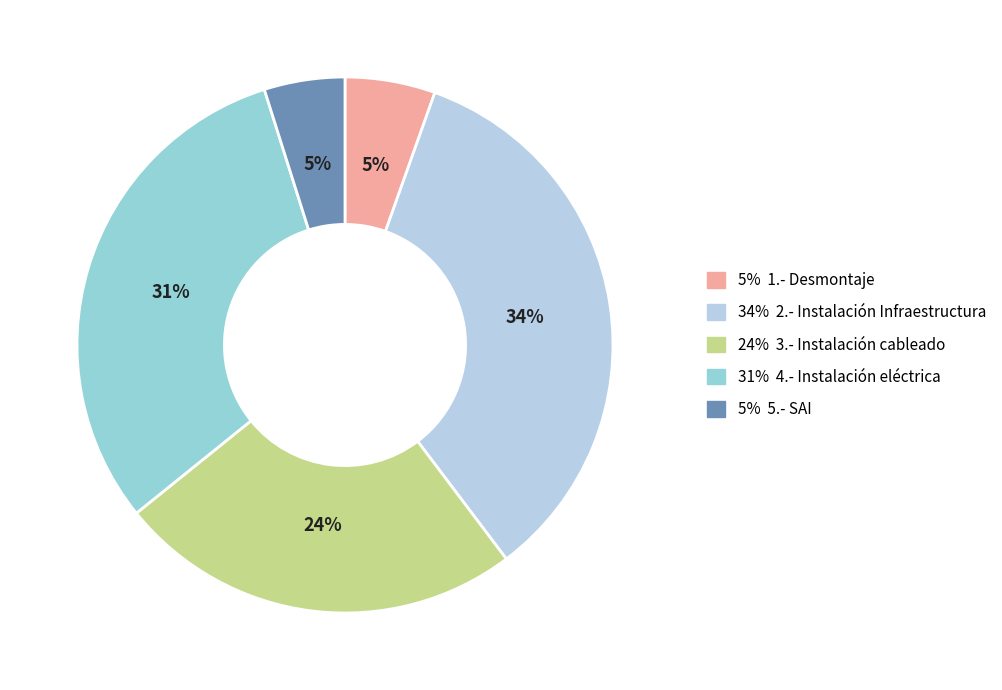

True or false: 34% 2.- Instalación Infraestructura accounts for 34% of the total.

True